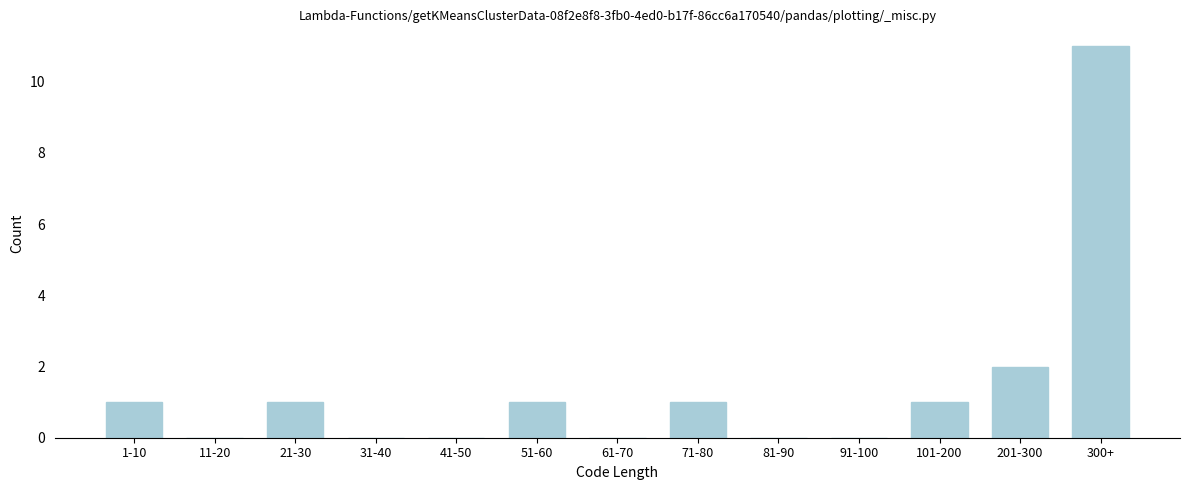

Reading left to right, what are all the values shown in this chart?

1-10=1	11-20=0	21-30=1	31-40=0	41-50=0	51-60=1	61-70=0	71-80=1	81-90=0	91-100=0	101-200=1	201-300=2	300+=11